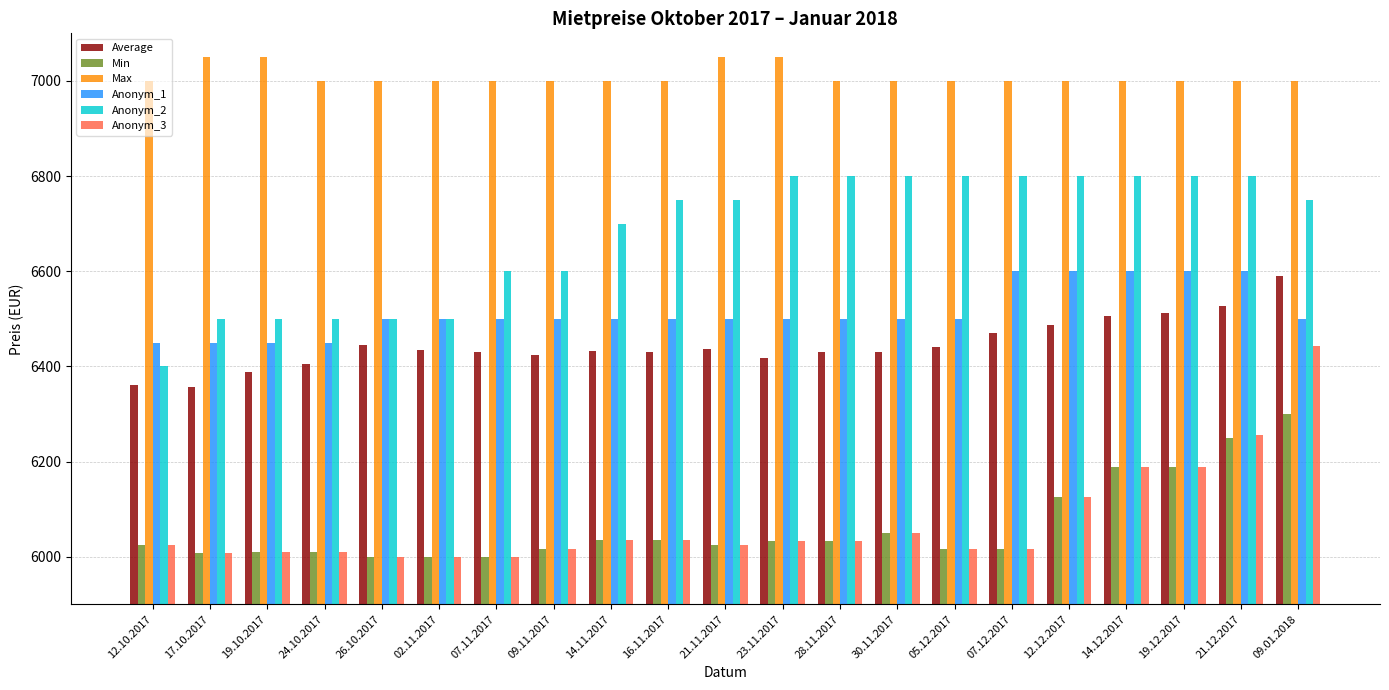

How many data points in Anonym_3 are less than 6025?

9